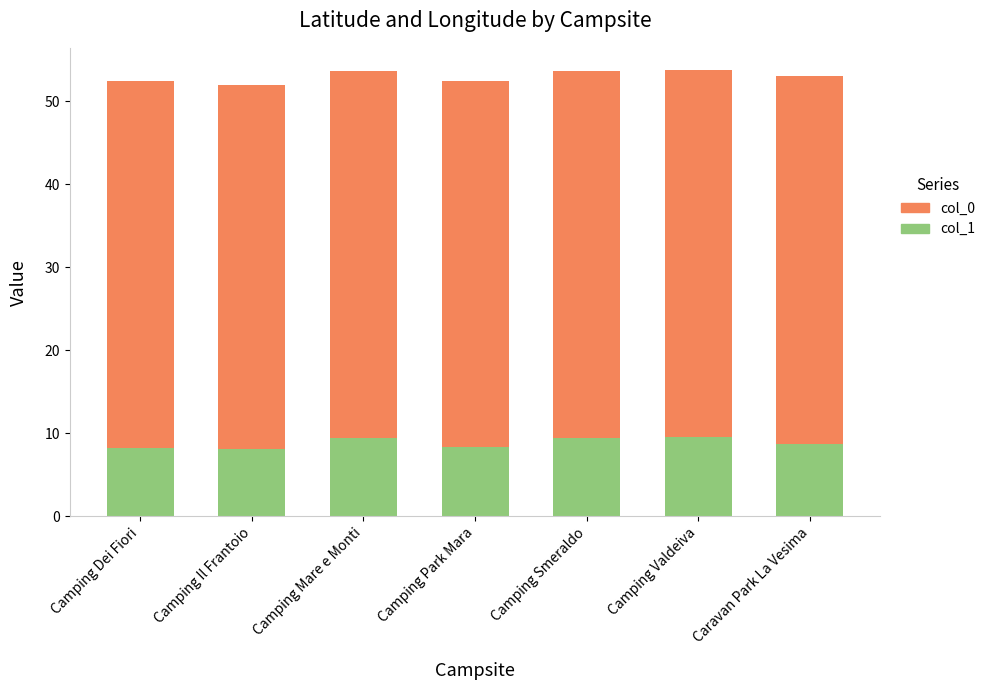

What is the sum of the col_1 values at Camping Il Frantoio and Camping Valdeiva?

17.7